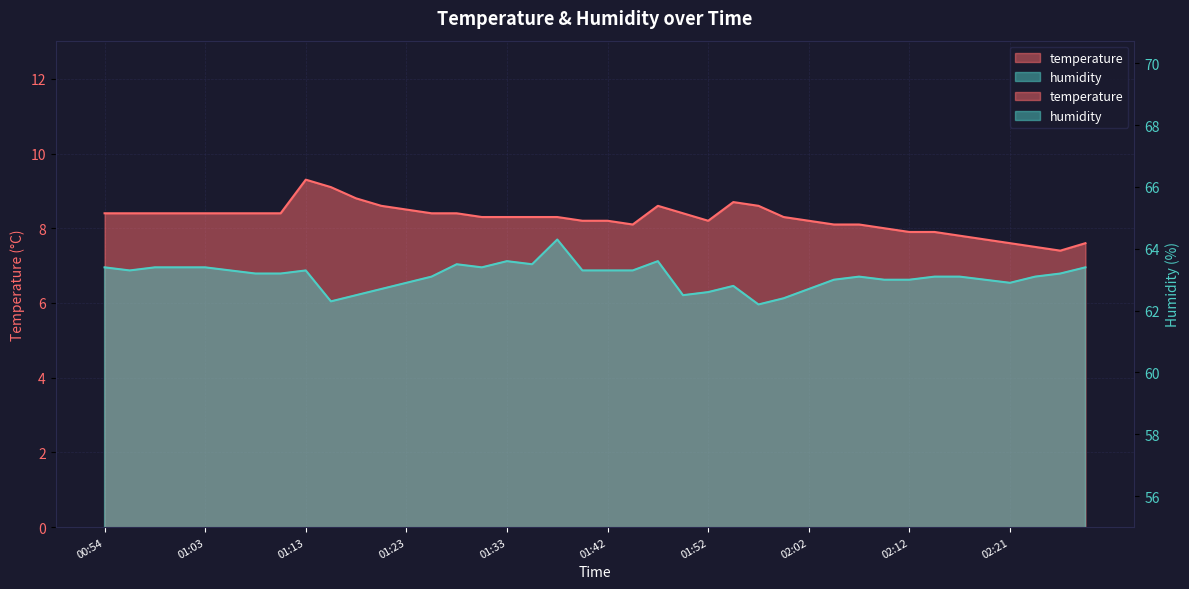

How many values in the humidity series are below 63?

11